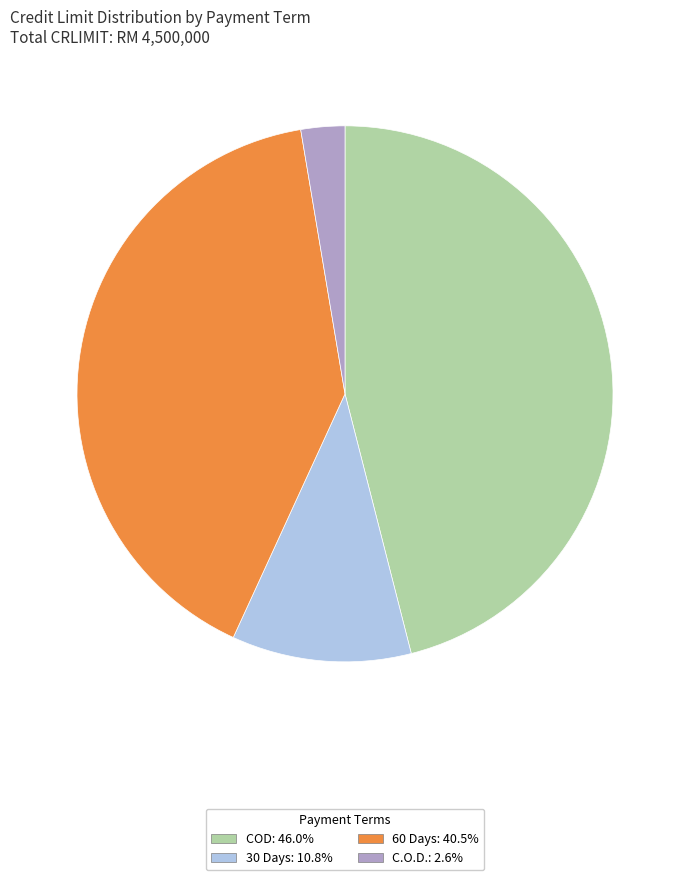

What is the ratio of the value at COD to the value at 30 Days?

4.3